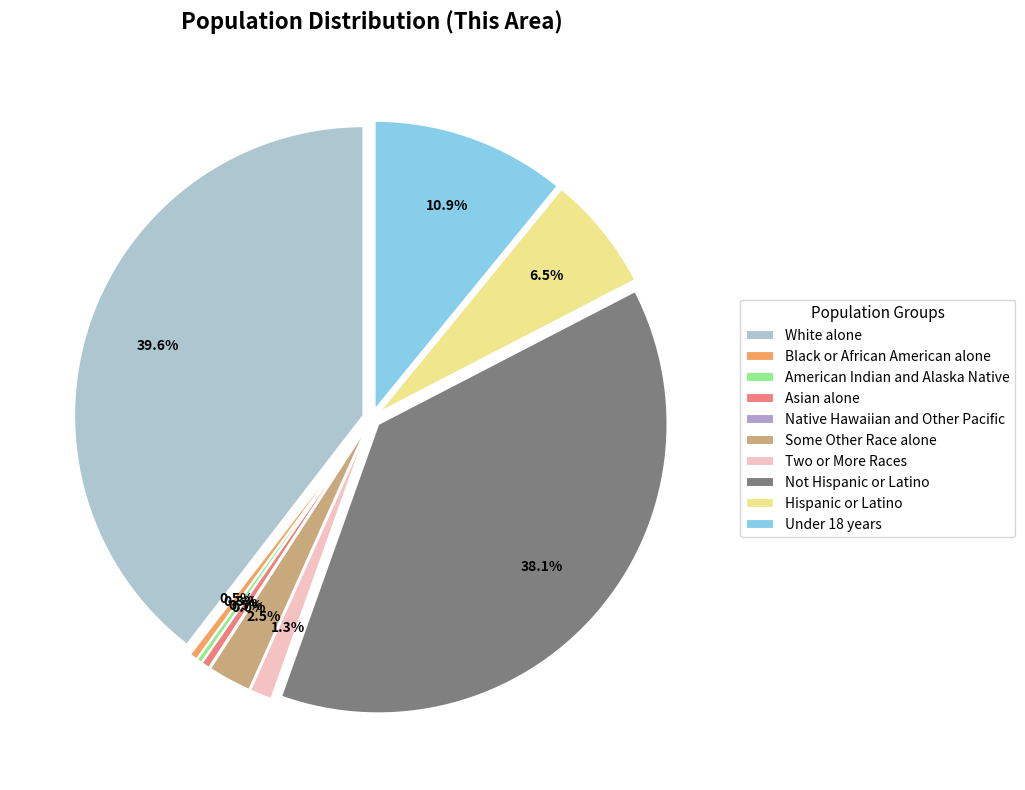

What percentage is NOT represented by White alone?

60.4%